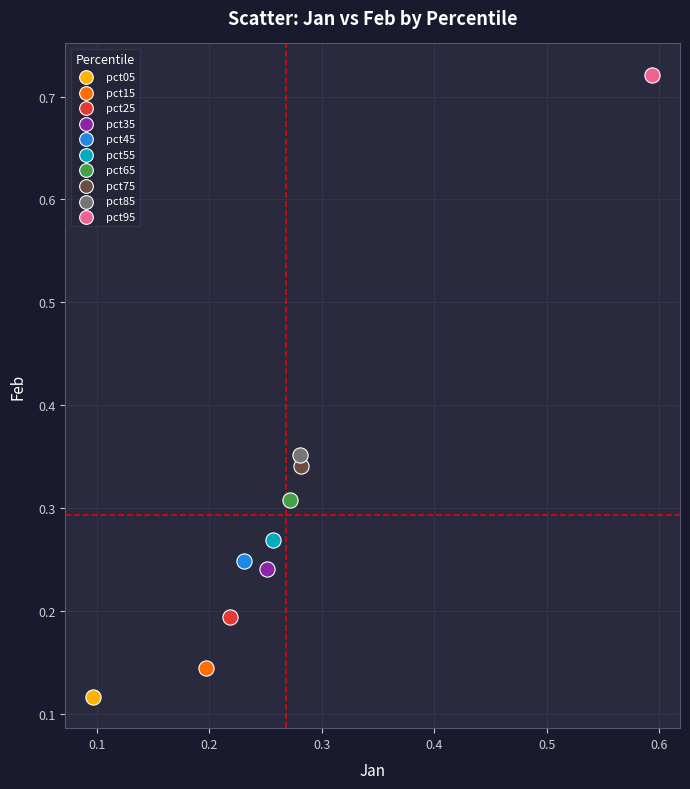

Which series contains the lowest Y value?

pct05